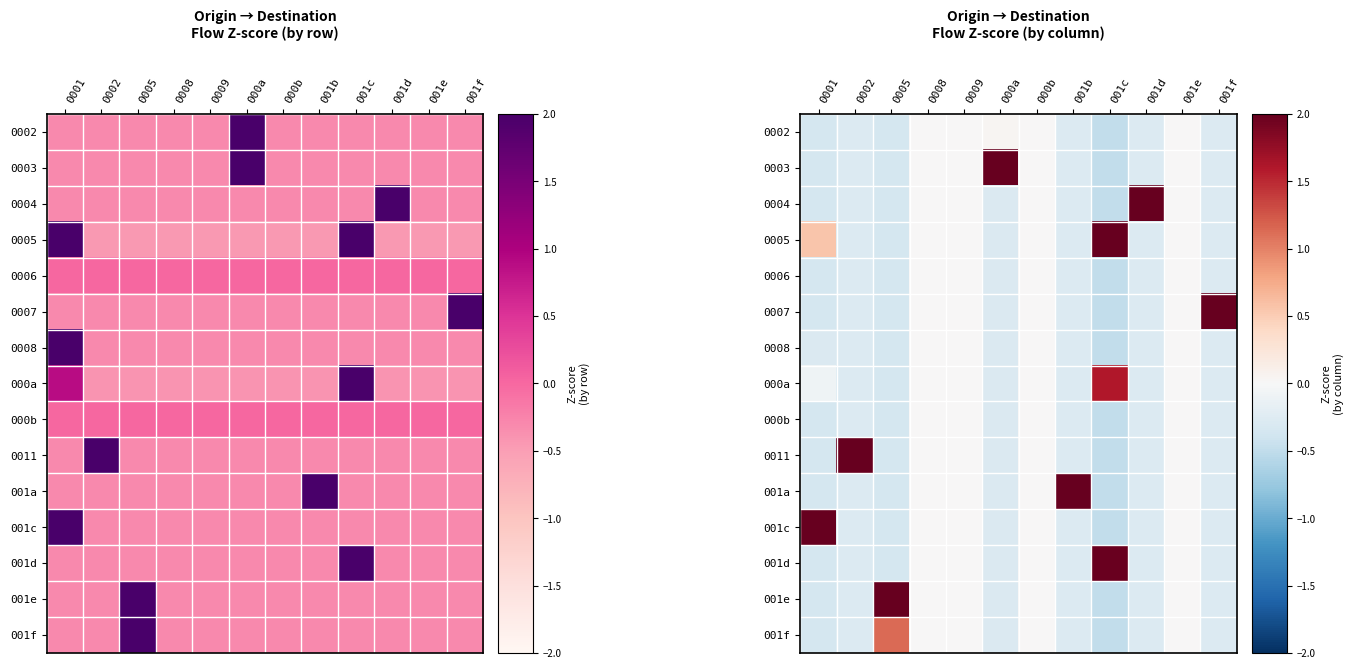

How many positive values does the 000a series have?

1